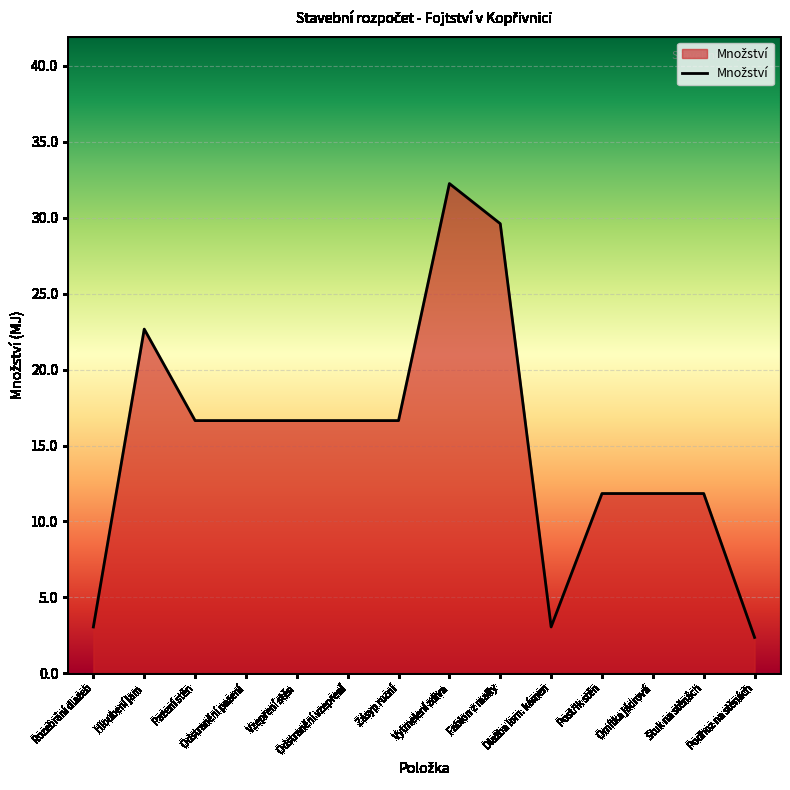

What is the difference between the maximum and minimum values?

29.9